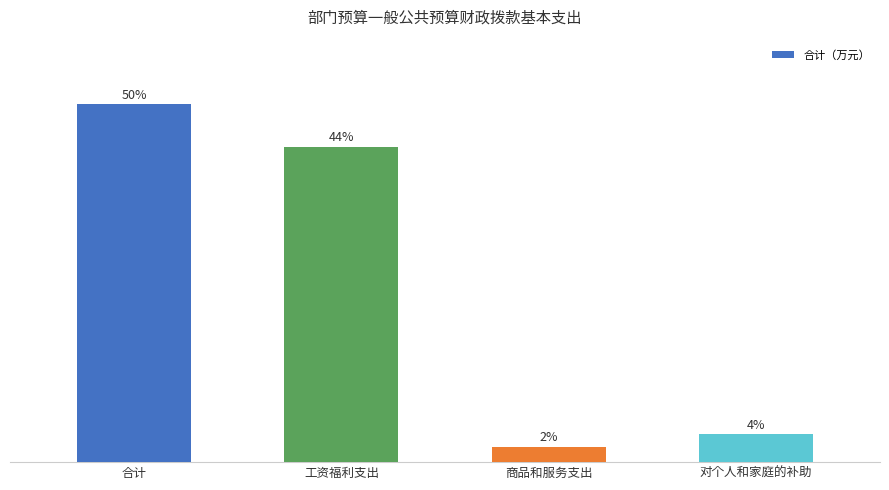

Are the bars horizontal?

No